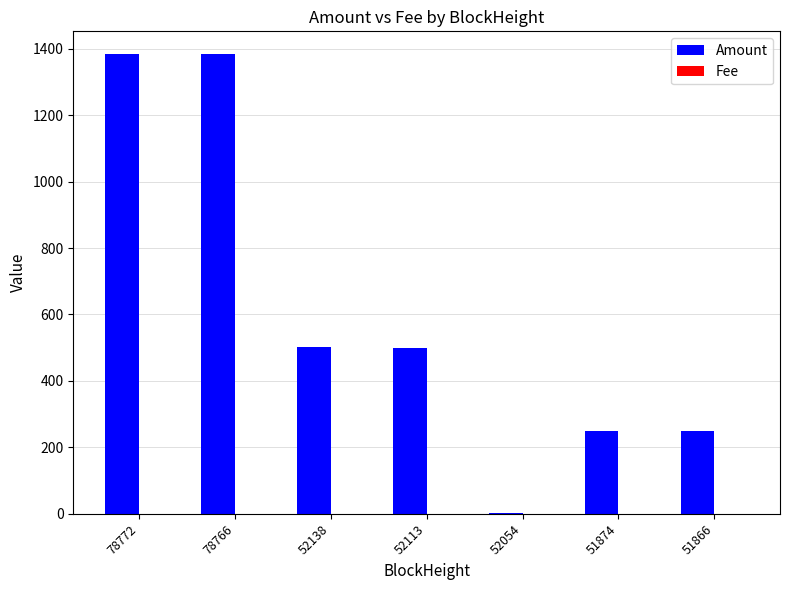

Which series has the largest total across all categories?

Amount